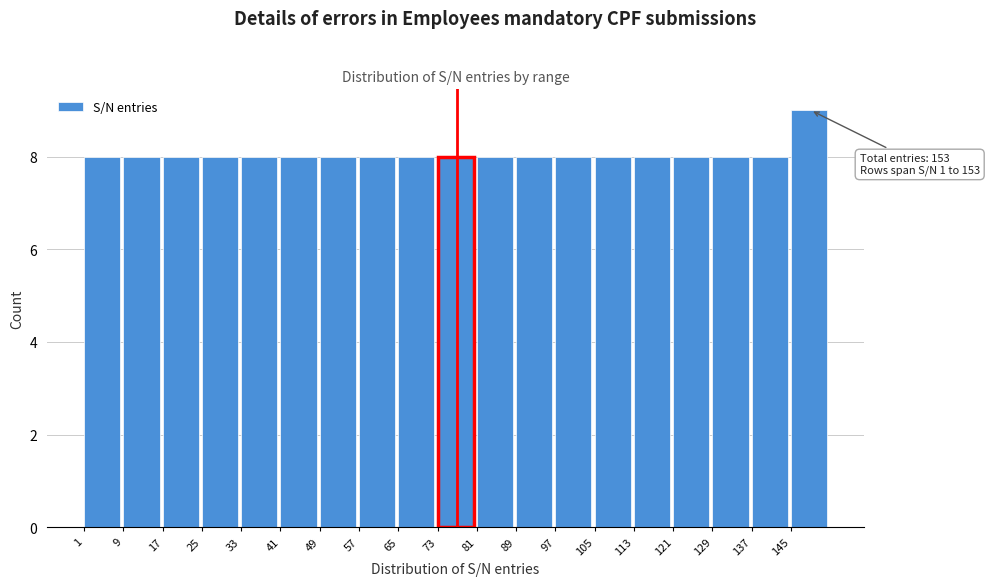

Over which range of the x-axis is the bar tallest?

145 to 153